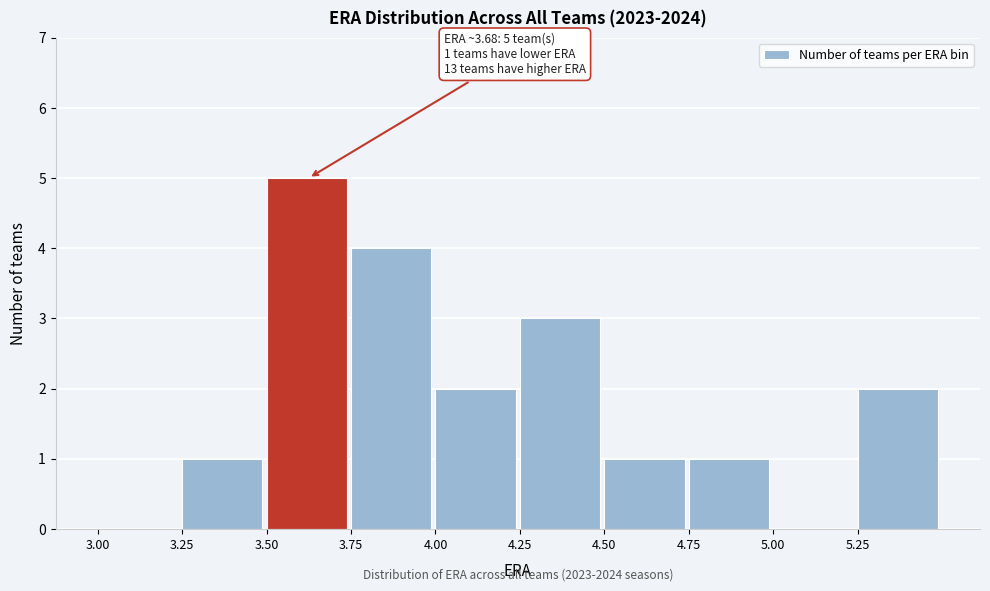

Which range on the x-axis has the tallest bar?

3.50 to 3.75